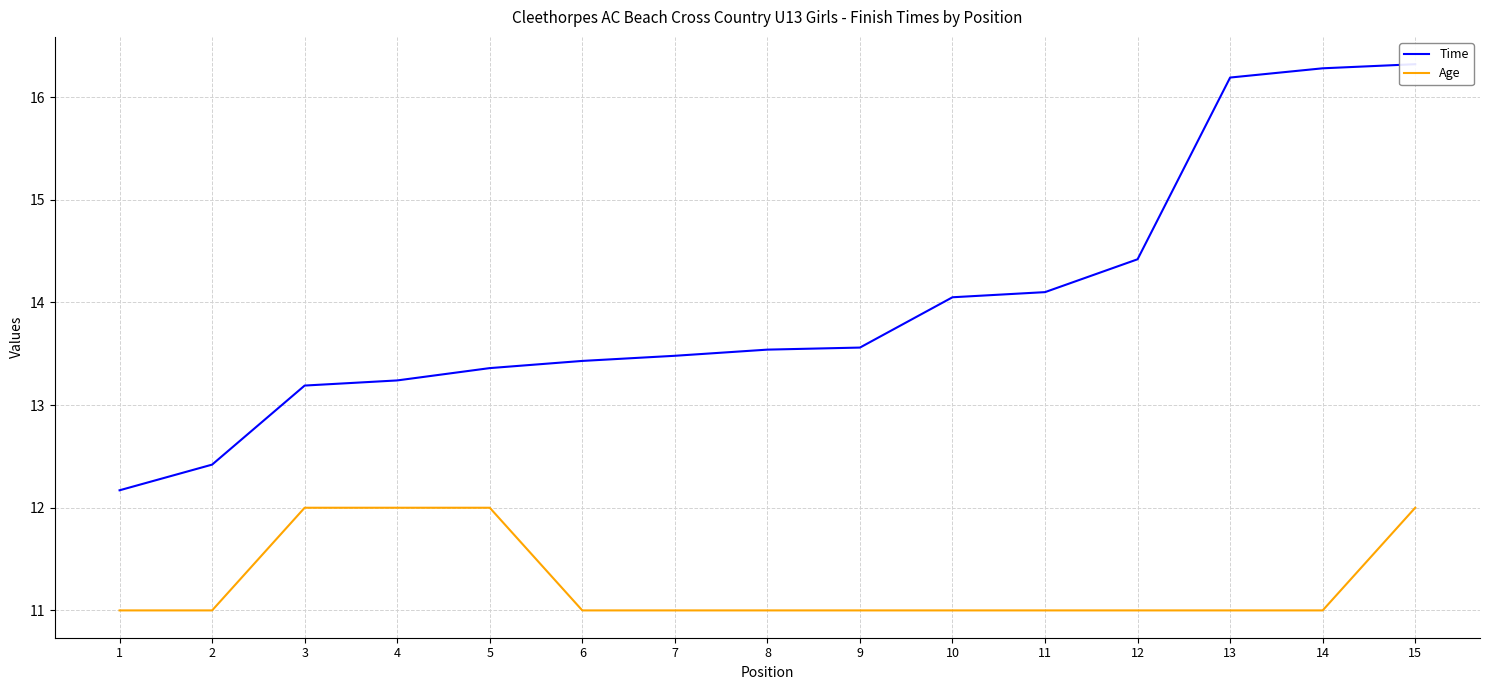

Count the Age values in the range 11 to 12.

15